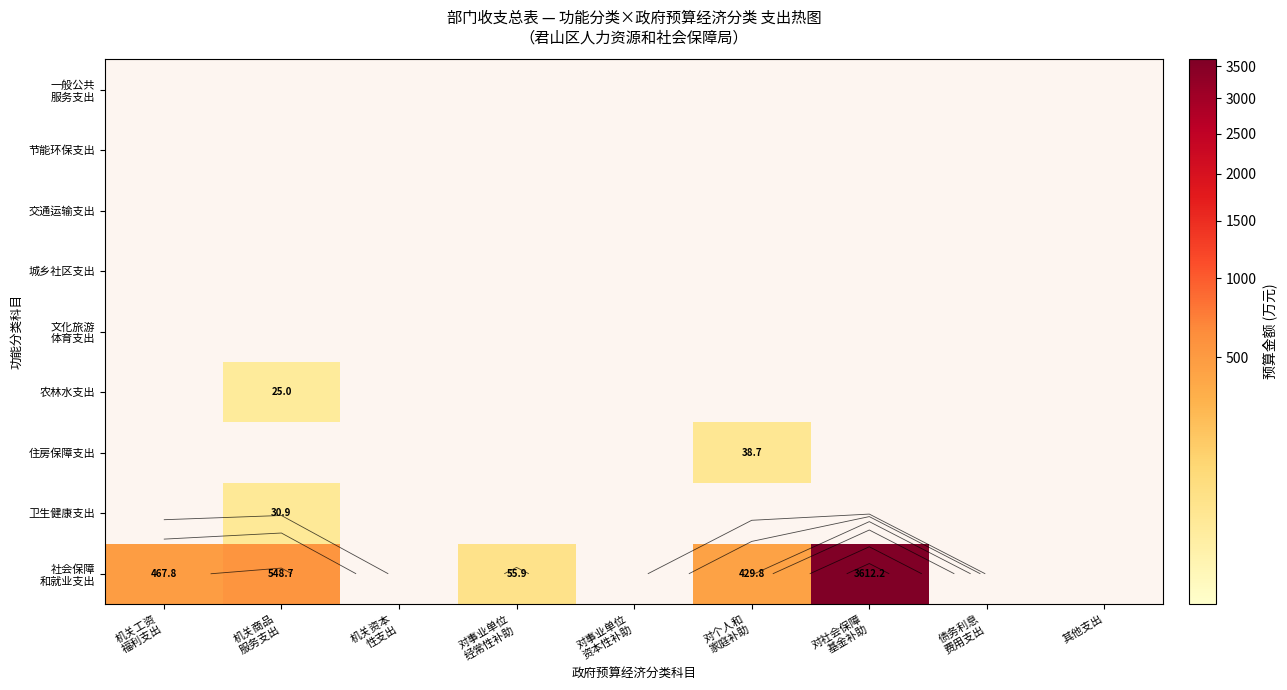

The value of 农林水支出 at 其他支出 is -9.0. True or false?

False